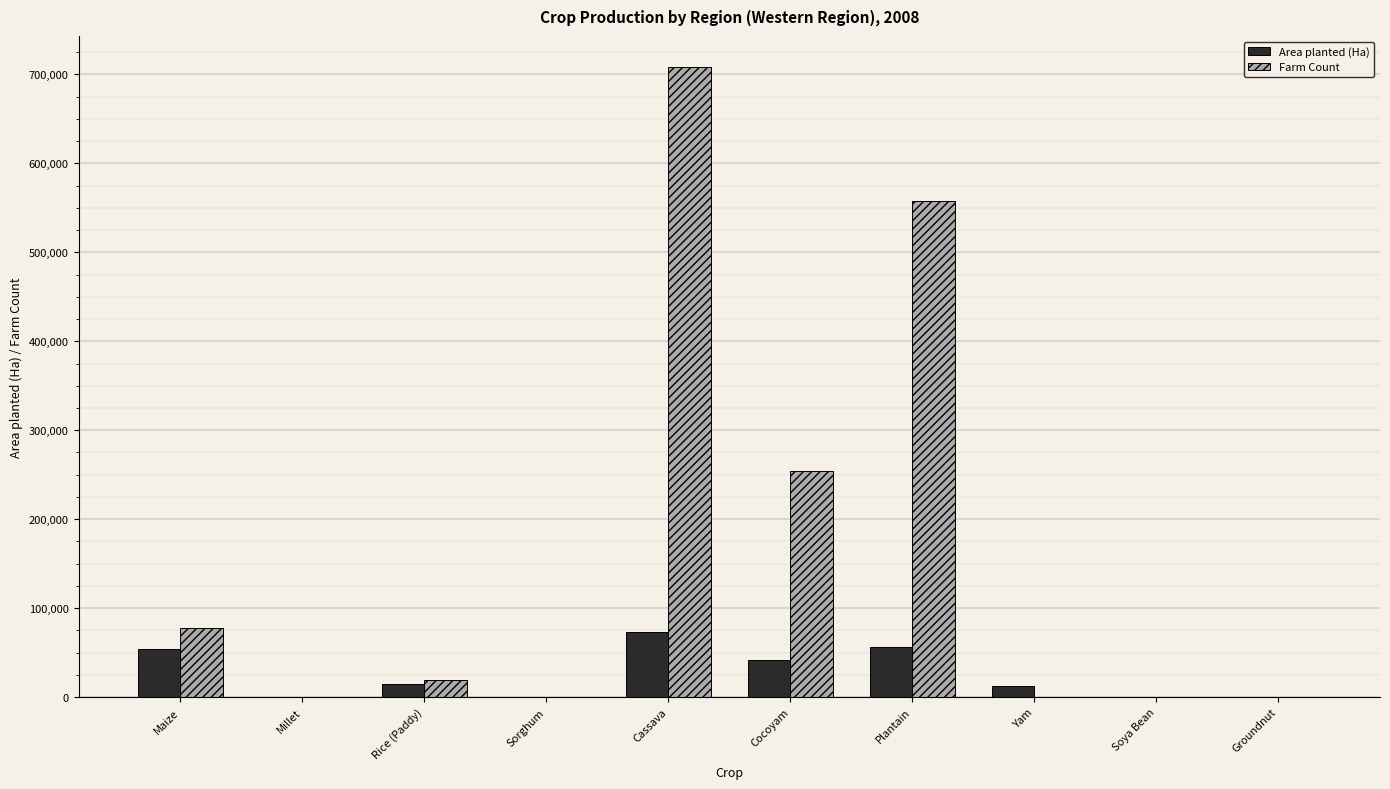

What is the maximum value shown in the chart?

707894